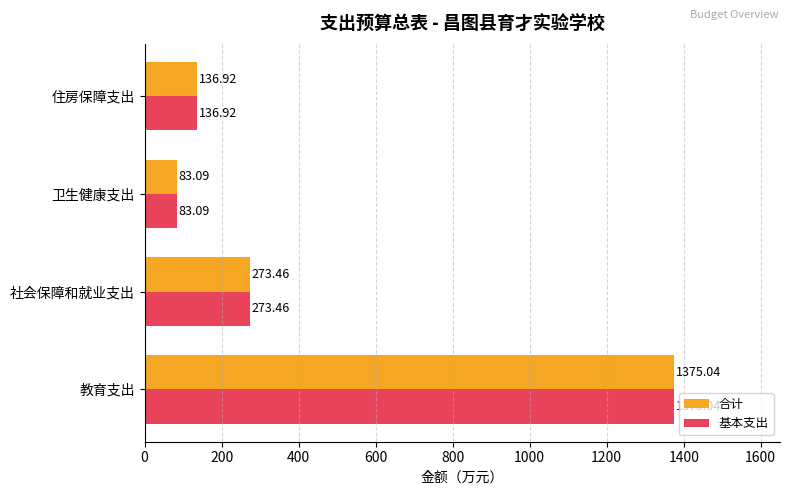

What is the total value across all series at 卫生健康支出?

166.2